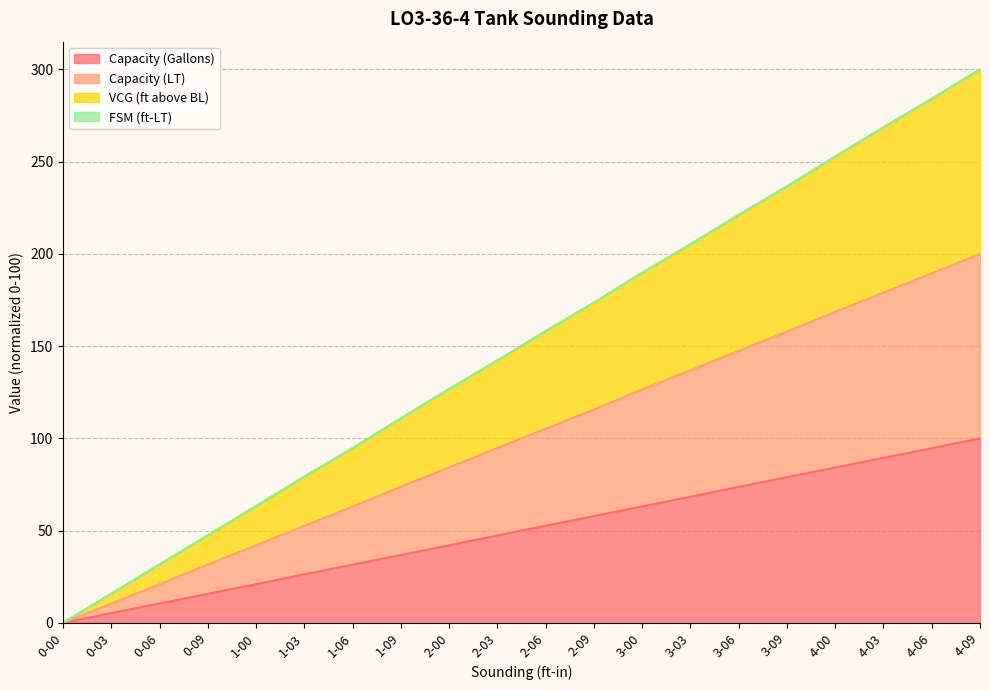

True or false: Capacity (Gallons) and Capacity (LT) intersect in this chart.

False